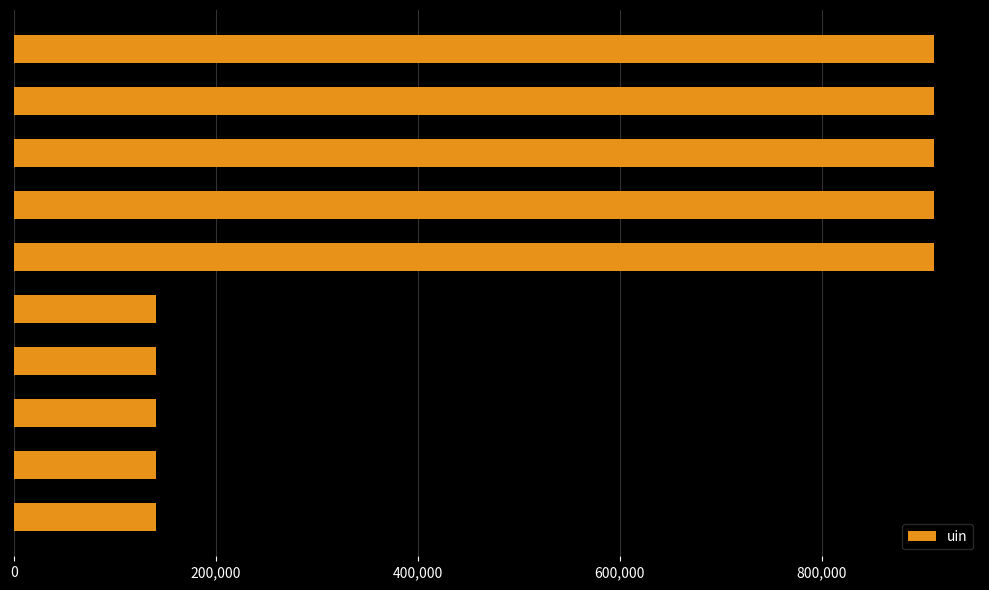

What is the average value?

525740